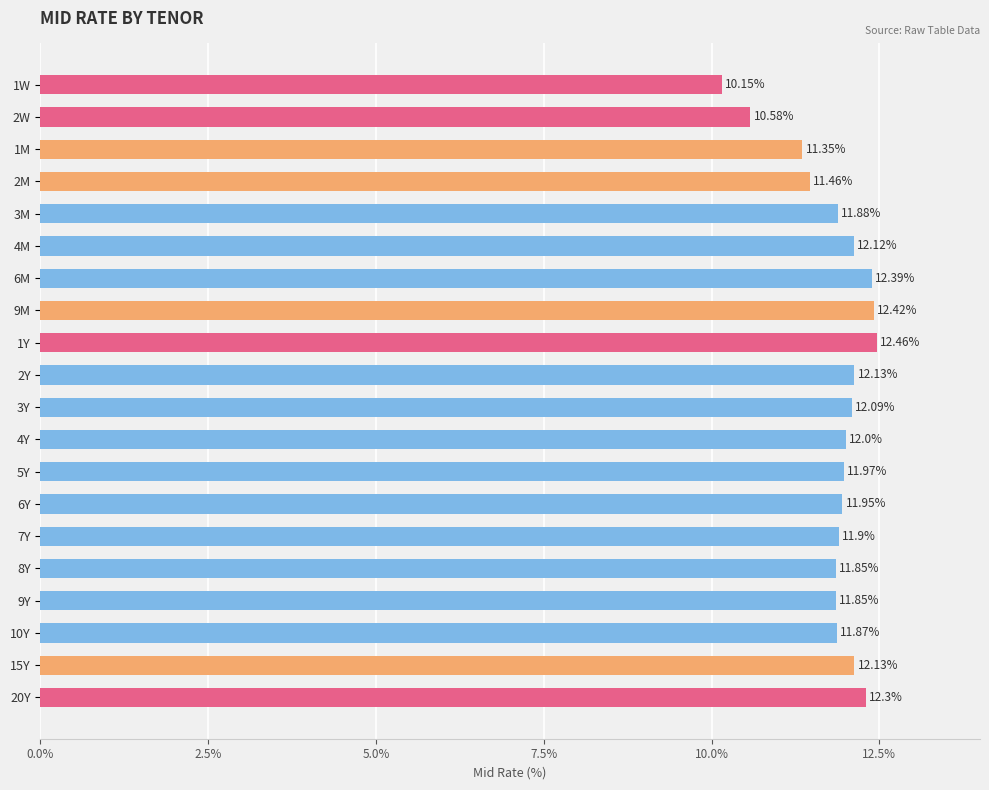

Between 20Y and 4Y, which is larger?

20Y